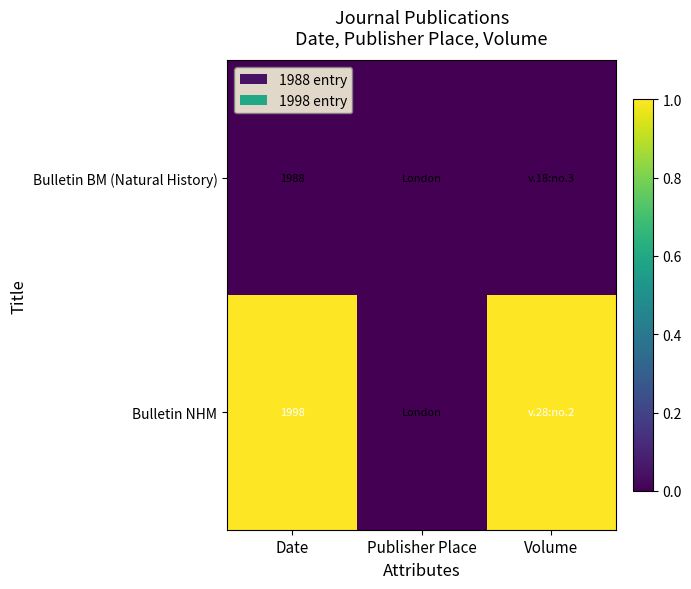

Is it true that Bulletin NHM equals 1.0 at Volume?

True